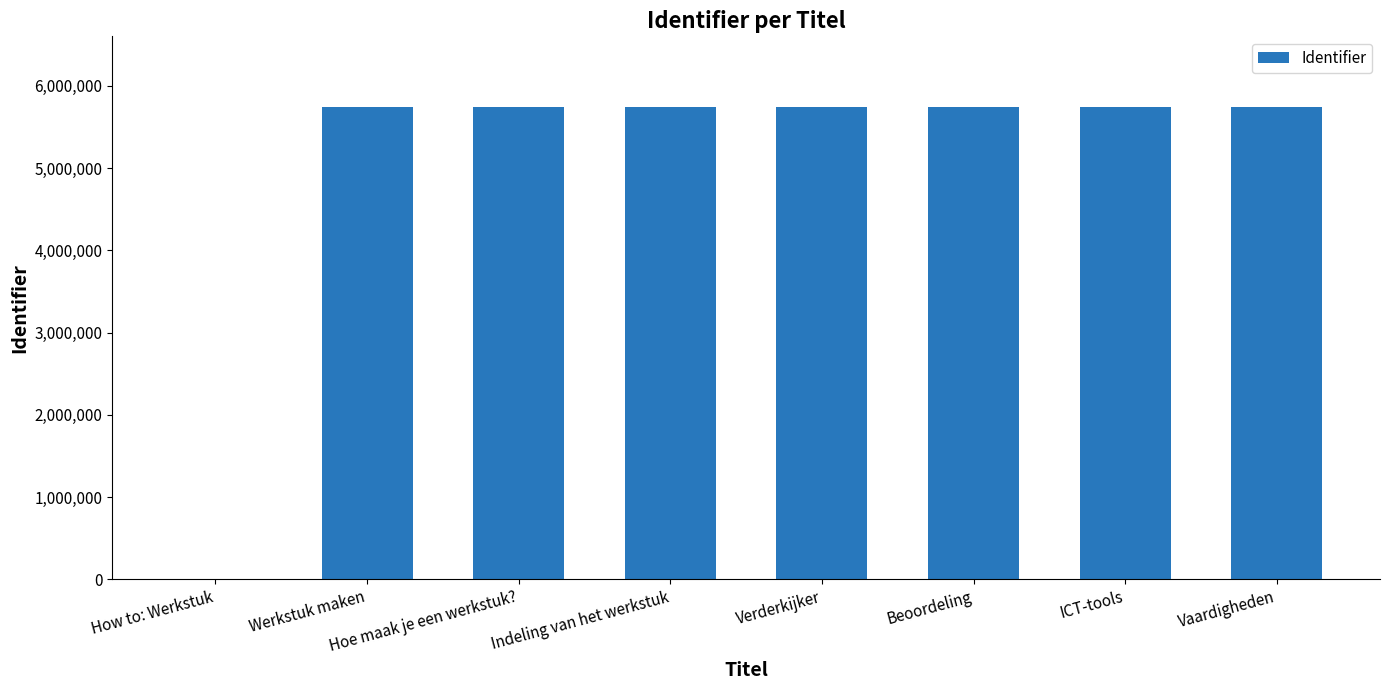

What is the approximate value at ICT-tools, to the nearest 100?

5739400